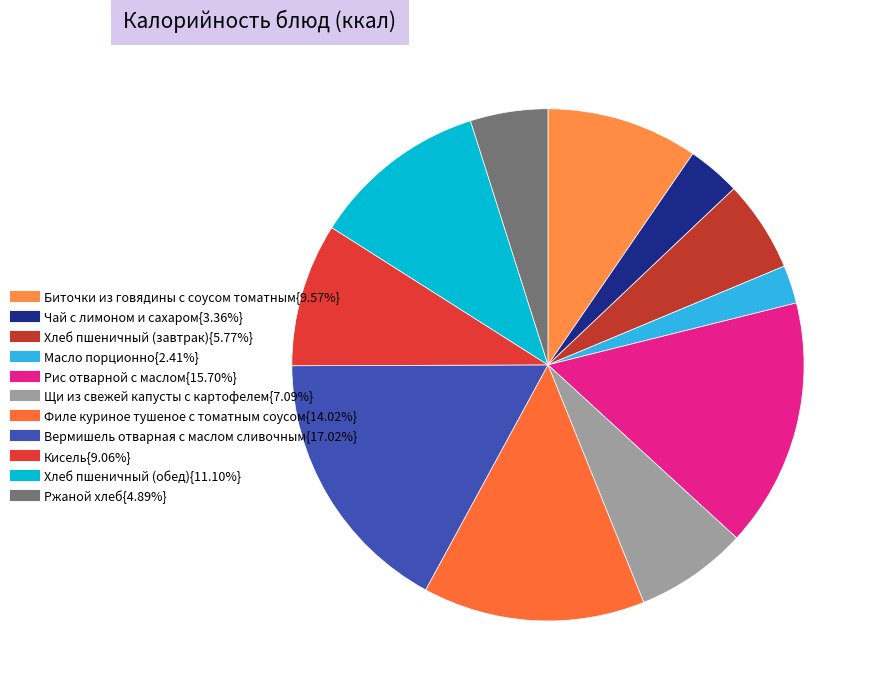

How many segments does this pie chart have?

11